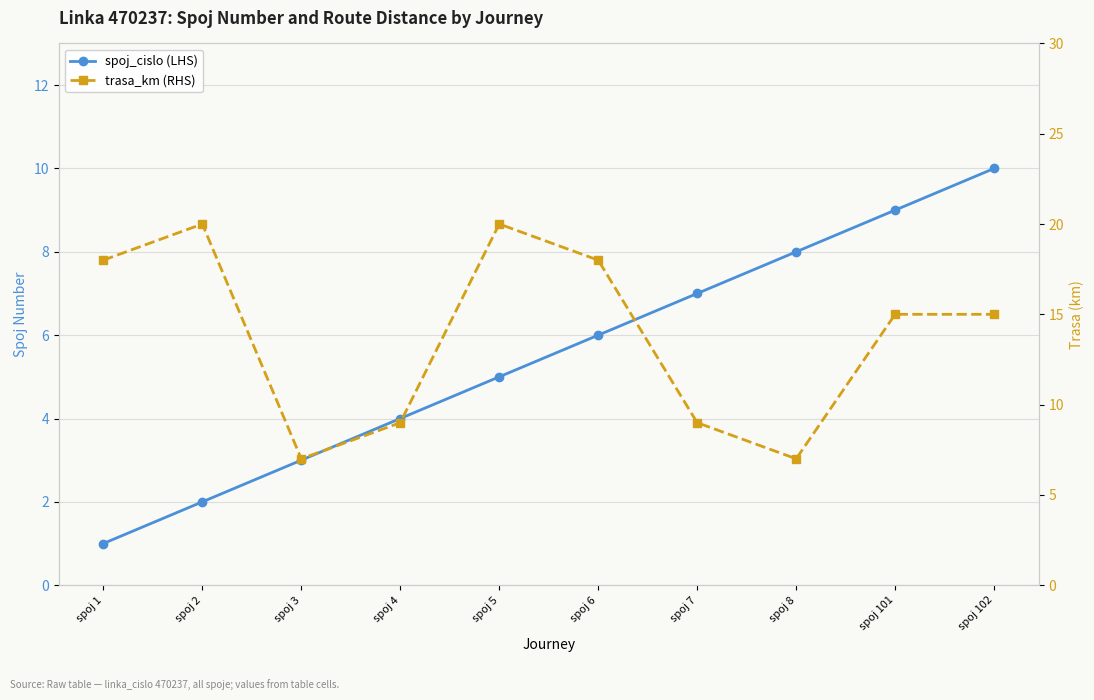

True or false: spoj_cislo (LHS) has more than 0 interior local peaks.

False